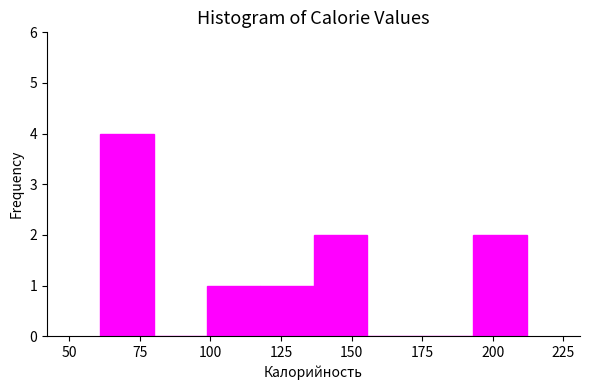

Around what value on the x-axis is the tallest bar? Give the approximate position of its centre, as read against the axis.

70